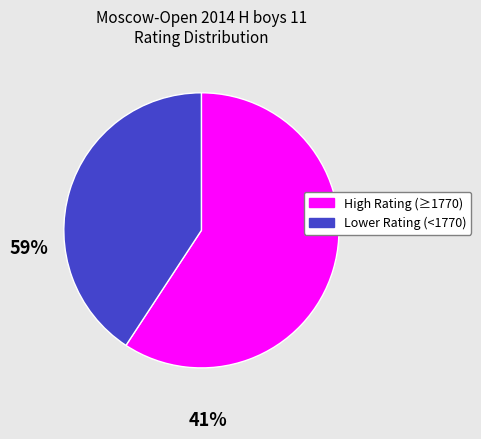

Is there a majority slice in this chart?

Yes